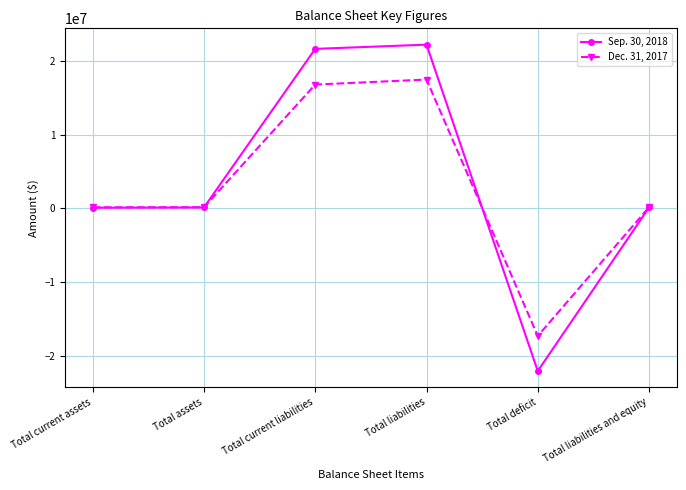

What is the difference between the highest and lowest values at Total deficit?

4763103